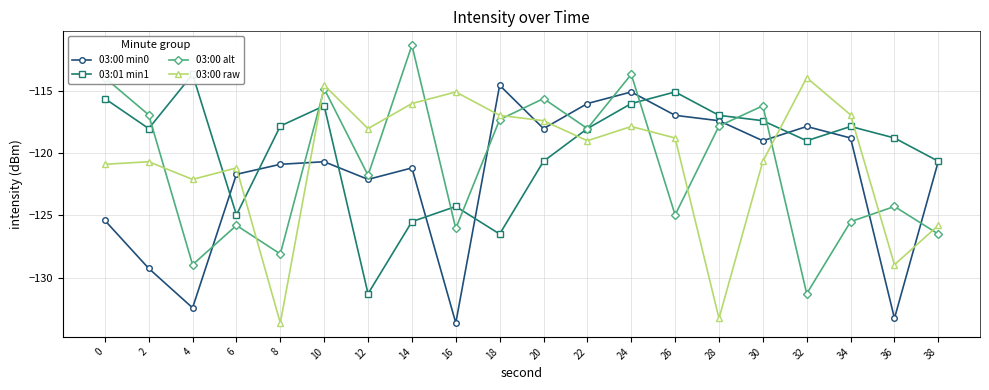

Reading left to right, list all the values displayed in this chart.

03:00 min0: -125.4	-129.2	-132.4	-121.7	-120.9	-120.7	-122.1	-121.2	-133.6	-114.6	-118.0	-116.0	-115.1	-117.0	-117.4	-119.0	-117.9	-118.8	-133.2	-120.7
03:01 min1: -115.6	-118.0	-113.7	-125.0	-117.8	-116.2	-131.3	-125.5	-124.3	-126.5	-120.7	-118.0	-116.0	-115.1	-117.0	-117.4	-119.0	-117.9	-118.8	-120.7
03:00 alt: -114.0	-116.9	-128.9	-125.8	-128.1	-114.8	-121.8	-111.4	-126.0	-117.3	-115.6	-118.0	-113.7	-125.0	-117.8	-116.2	-131.3	-125.5	-124.3	-126.5
03:00 raw: -120.9	-120.7	-122.1	-121.2	-133.6	-114.6	-118.0	-116.0	-115.1	-117.0	-117.4	-119.0	-117.9	-118.8	-133.2	-120.7	-114.0	-116.9	-128.9	-125.8